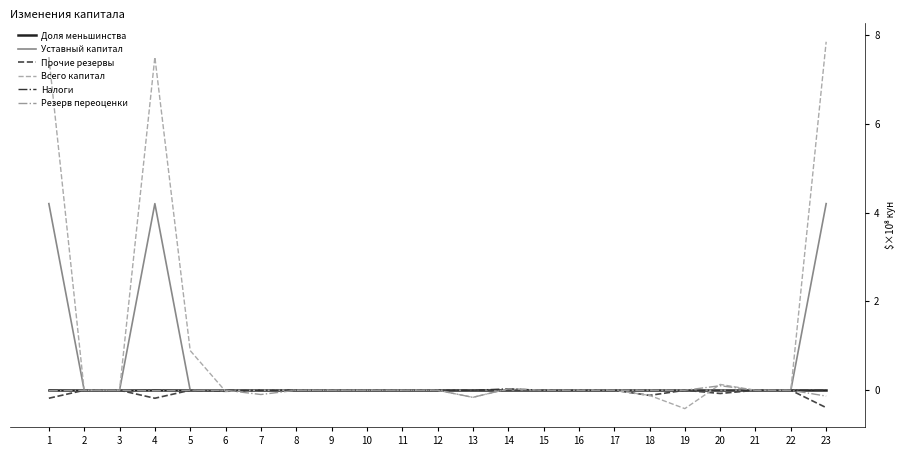

Which series has the widest spread of values?

Всего капитал